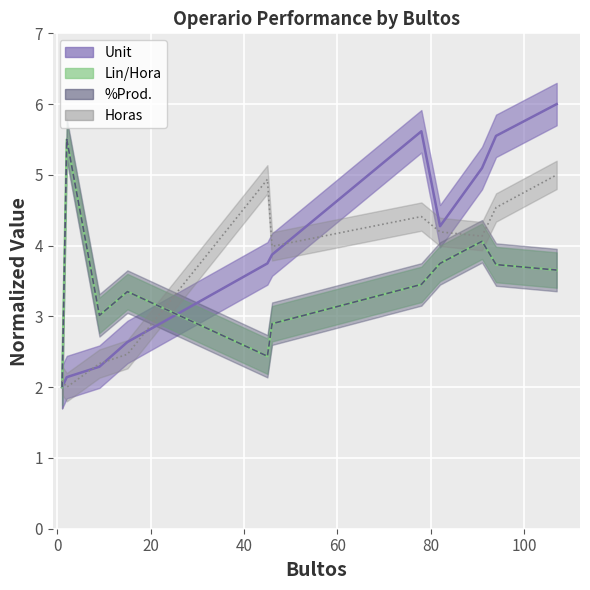

What are all the series names shown in the legend?

Unit, Lin/Hora, %Prod., Horas